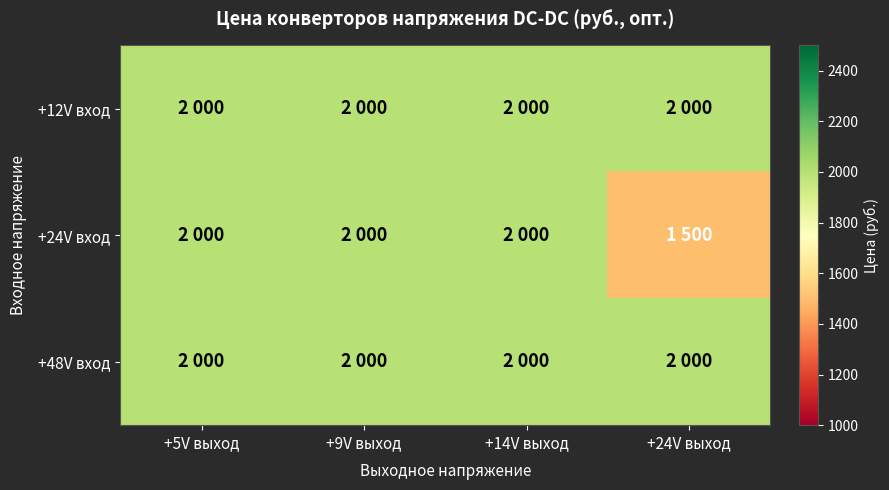

Rank the series by their maximum value, from highest to lowest.

+12V вход, +24V вход, +48V вход